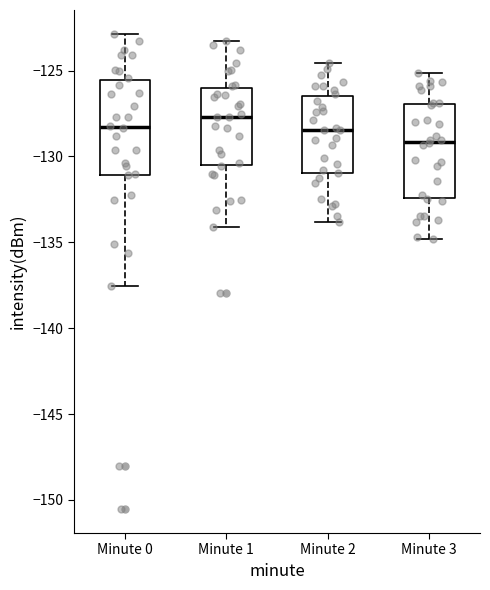

Reading left to right, read every box against the y-axis: the position of its median line, the range the box covers, and the ends of its whiskers. The values are not printed on the chart, so give them approximately, as read against the axis.

Minute 0: median -128.5, box -131.0 to -125.5, whiskers -137.5 to -123.0
Minute 1: median -127.5, box -130.5 to -126.0, whiskers -134.0 to -123.5
Minute 2: median -128.5, box -131.0 to -126.5, whiskers -134.0 to -124.5
Minute 3: median -129.0, box -132.5 to -127.0, whiskers -135.0 to -125.0